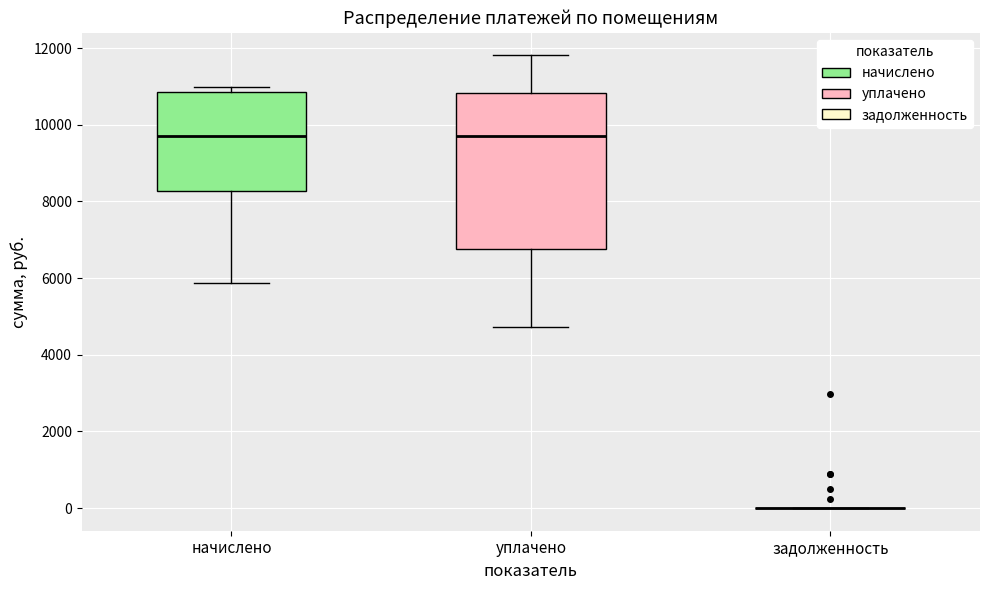

Reading left to right, read every box against the y-axis: the position of its median line, the range the box covers, and the ends of its whiskers. The values are not printed on the chart, so give them approximately, as read against the axis.

начислено: median 9800, box 8200 to 10800, whiskers 5800 to 11000
уплачено: median 9800, box 6800 to 10800, whiskers 4800 to 11800
задолженность: box collapsed to a line at 0, whiskers 0 to 0